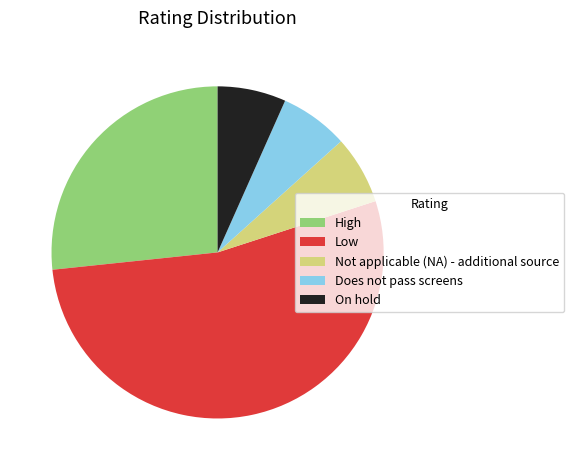

Which category has the biggest portion of the pie?

Low